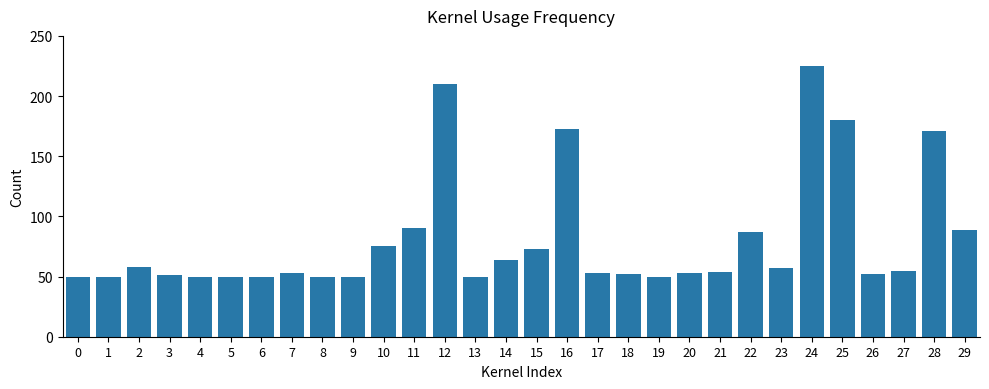

Reading left to right, extract all data points from this chart.

0=50	1=50	2=58	3=51	4=50	5=50	6=50	7=53	8=50	9=50	10=75	11=90	12=210	13=50	14=64	15=73	16=173	17=53	18=52	19=50	20=53	21=54	22=87	23=57	24=225	25=180	26=52	27=55	28=171	29=89